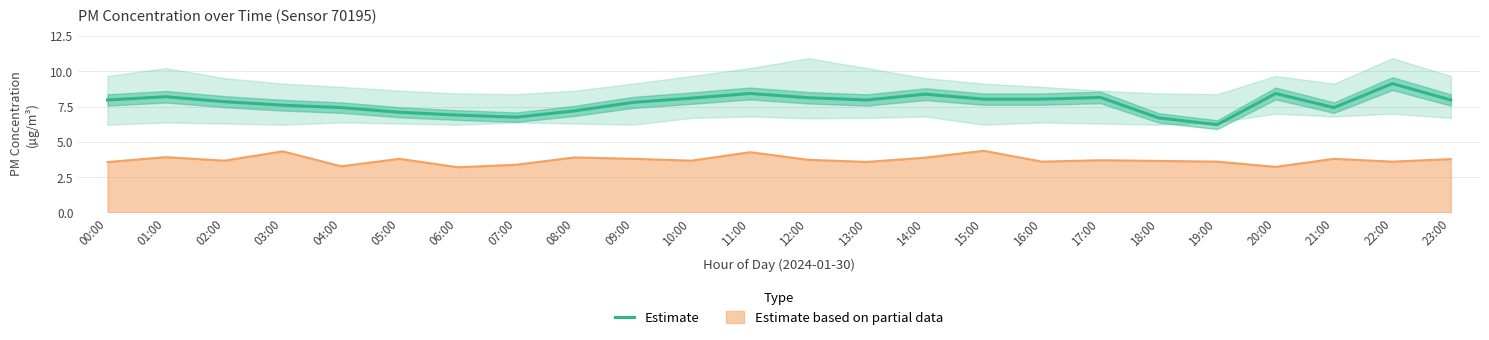

True or false: the data shows 4.4 at 07:00.

False